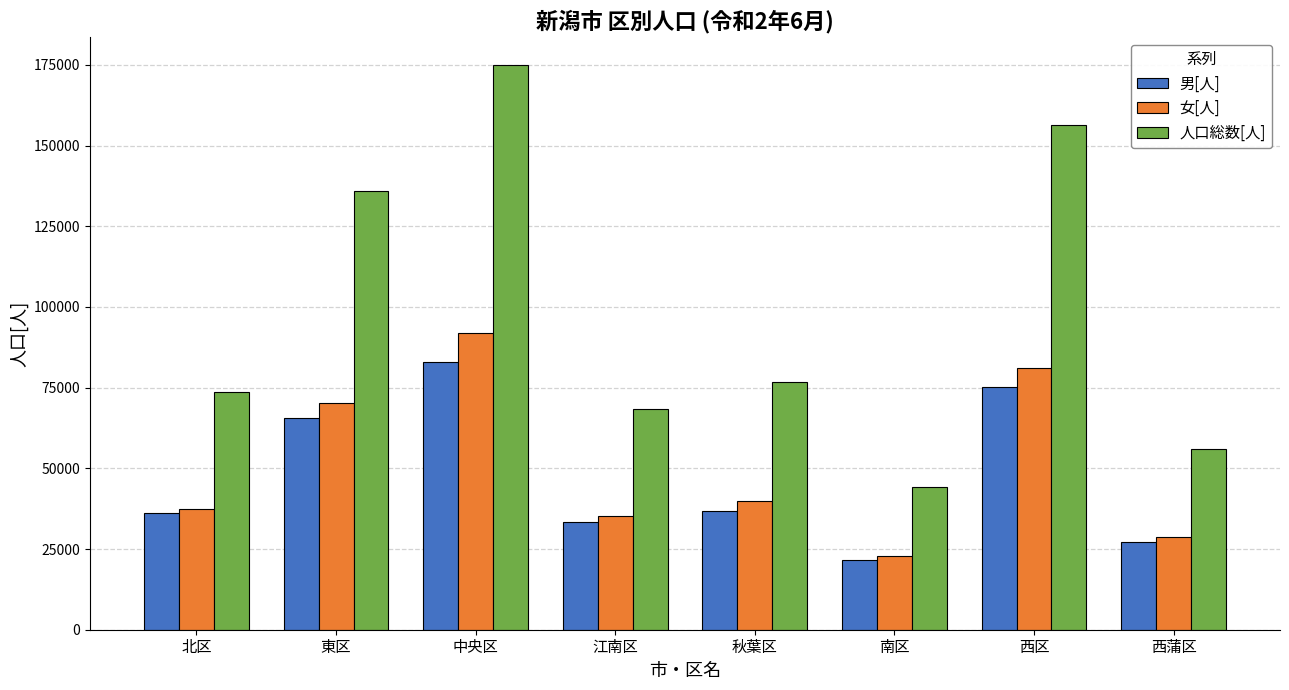

What is the average value of the 女[人] series?

50950